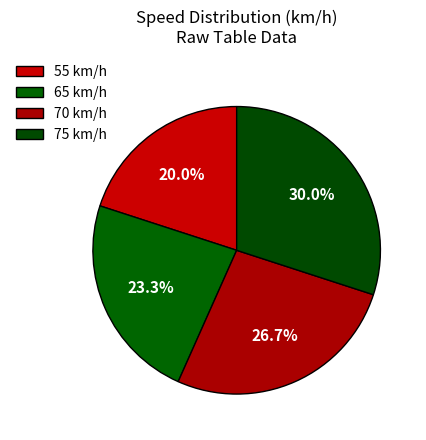

Is it true that 70 is 38% of the pie?

False